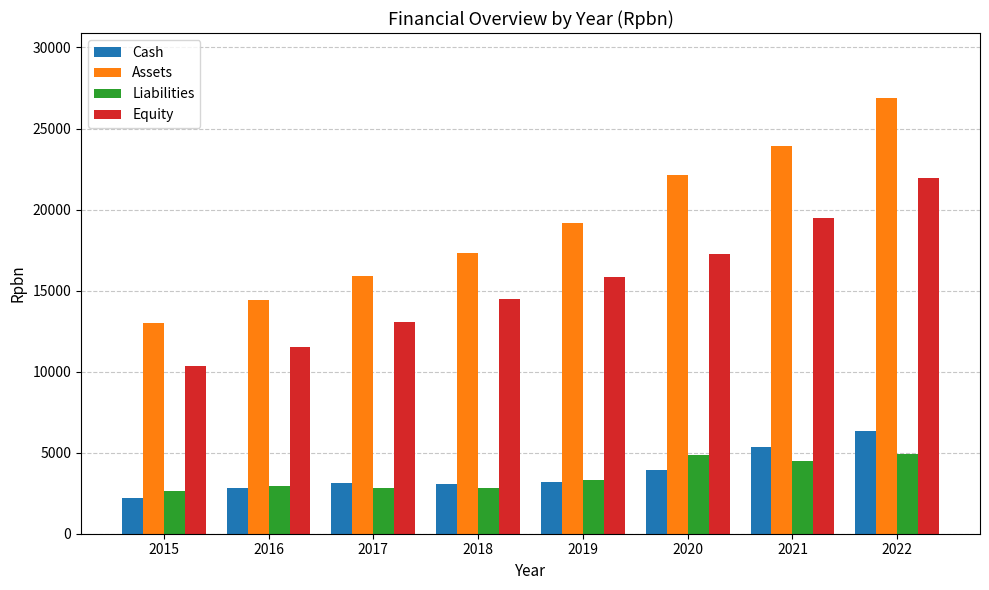

At which label is Cash closest to 4284?

2020